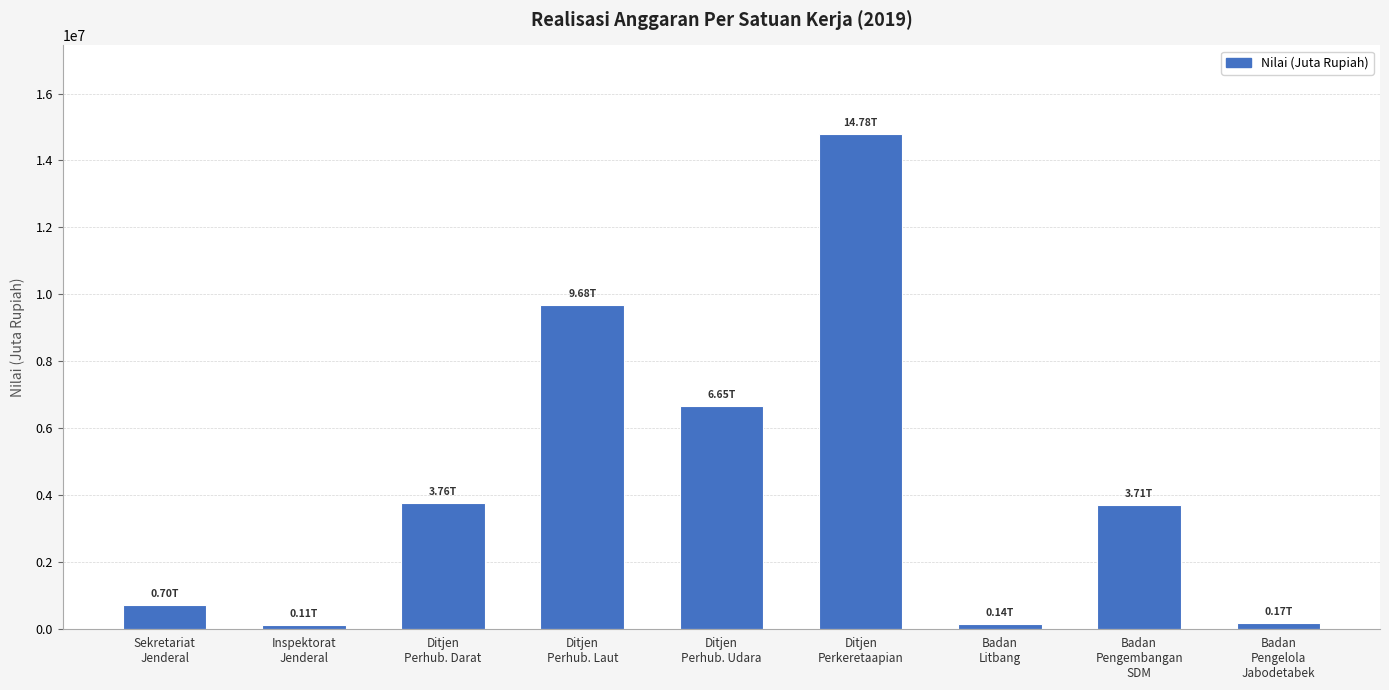

How many categories are shown in the chart?

9